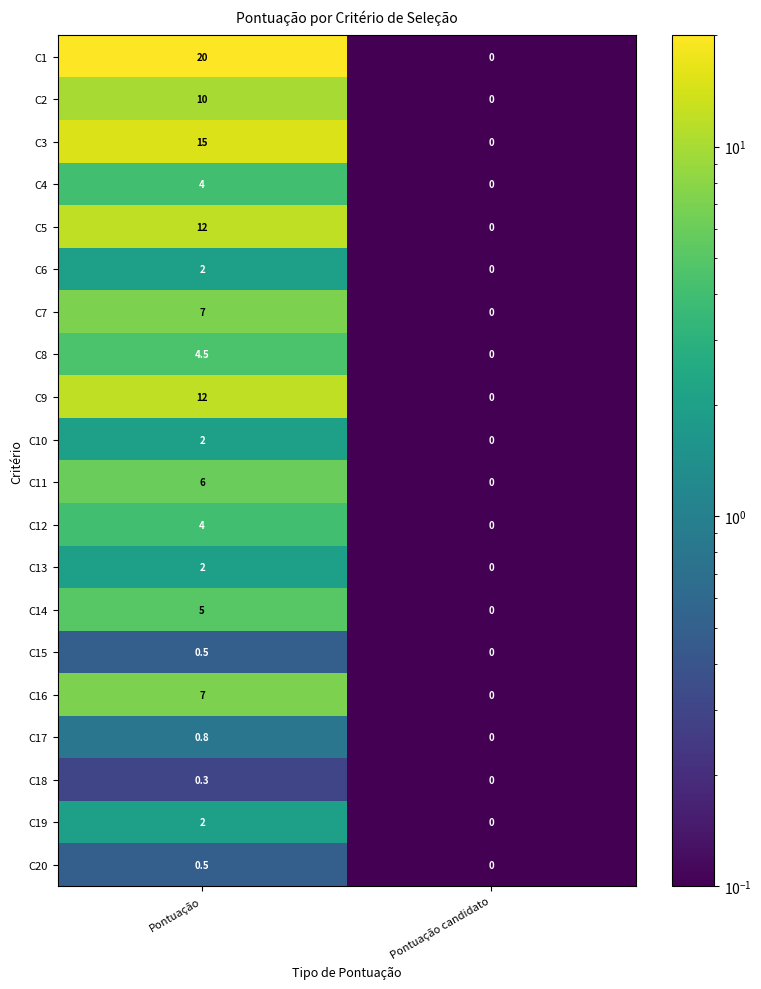

Rank the categories by C8 value from lowest to highest.

Pontuação candidato, Pontuação